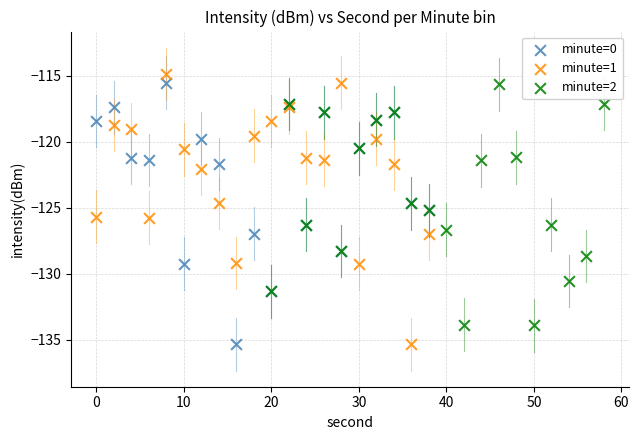

What are all the series names shown in the legend?

minute=0, minute=1, minute=2